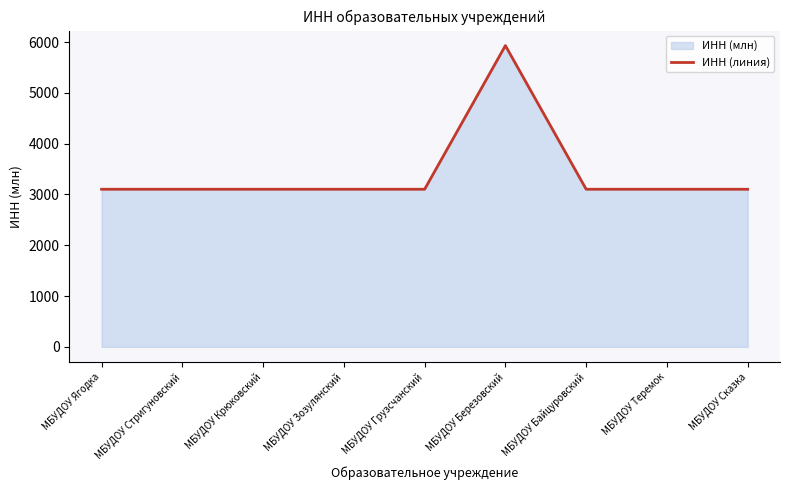

Does the chart display data point markers on the line(s)?

No